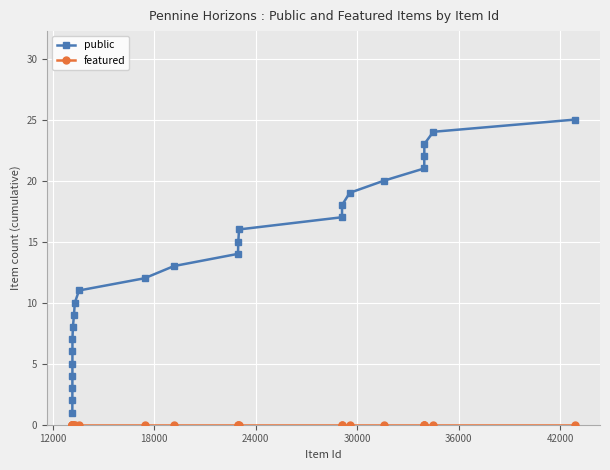

Which series has the largest range (max minus min)?

public